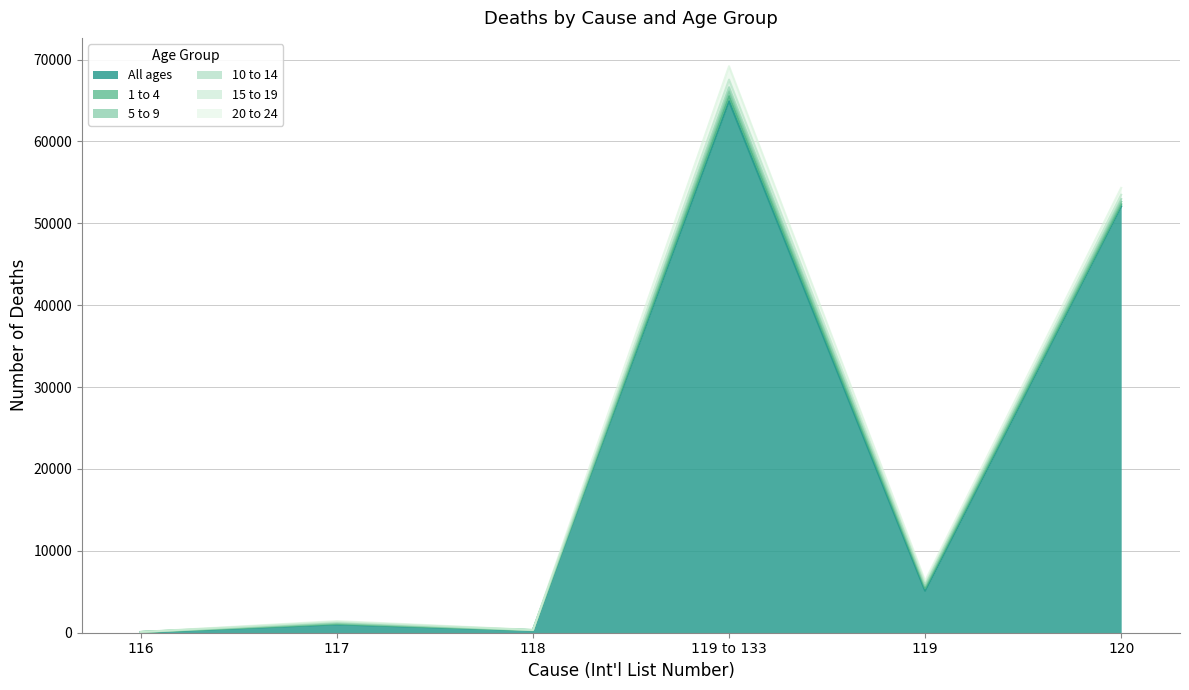

Is it true that 10 to 14 equals 321 at 120?

True